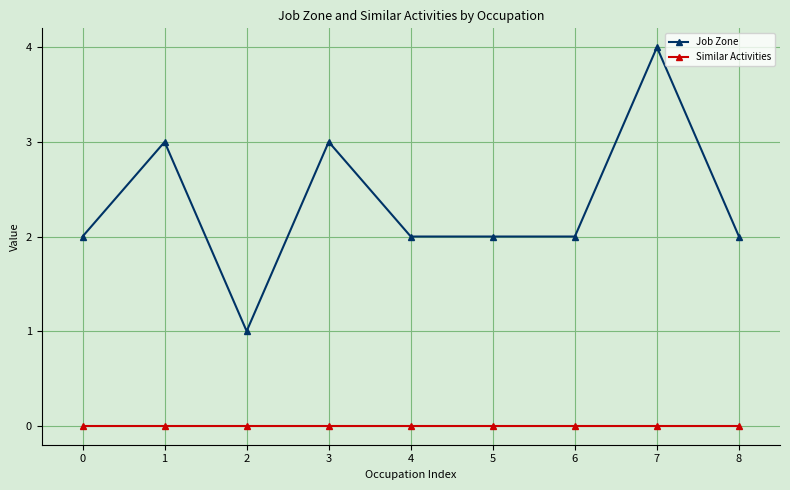

At which category does Job Zone reach its first local peak?

1